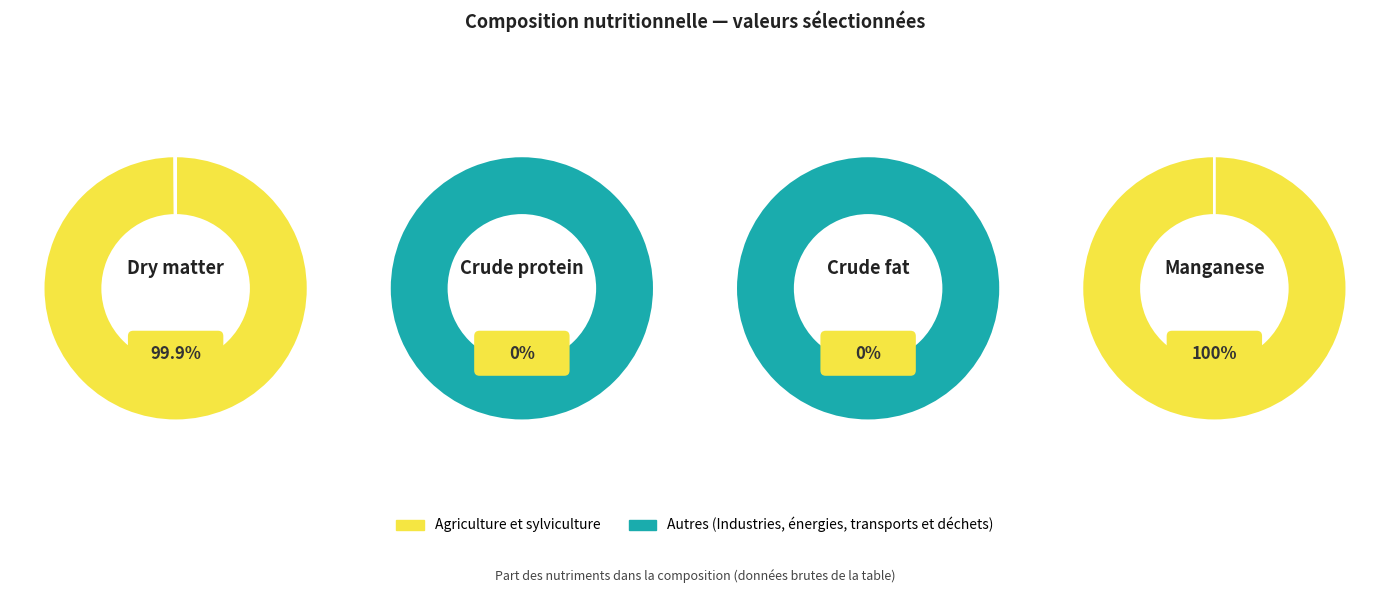

How many segments does this pie chart have?

4